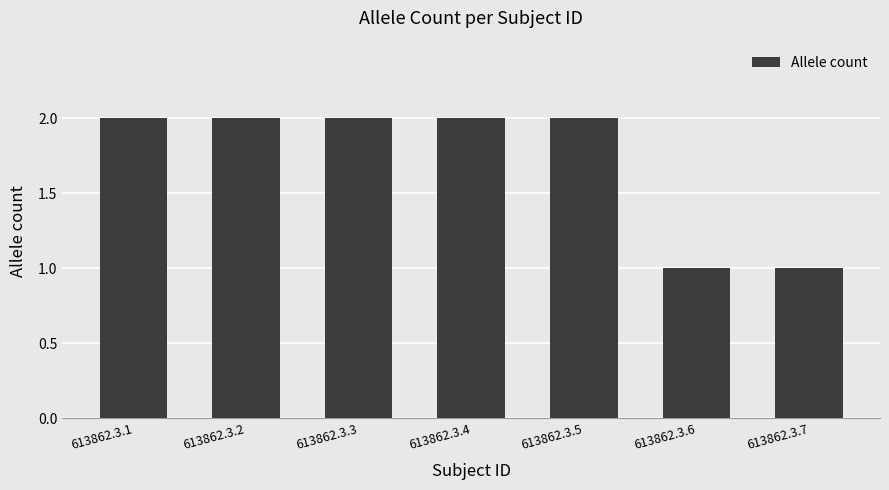

What is the value of the 3rd bar from the left?

2